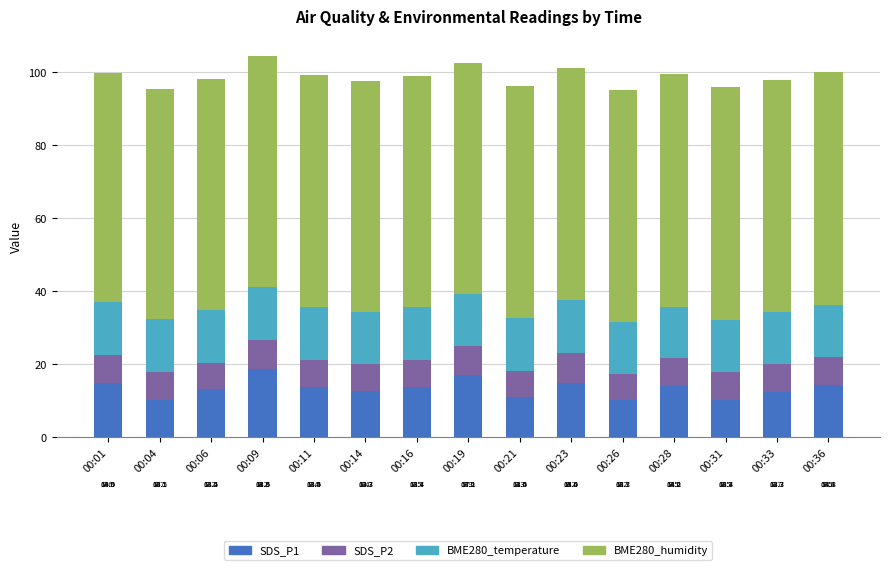

Reading left to right, list the values for the SDS_P1 series.

00:01=14.9	00:04=10.1	00:06=13.2	00:09=18.6	00:11=13.9	00:14=12.7	00:16=13.7	00:19=17.1	00:21=11.0	00:23=15.0	00:26=10.1	00:28=14.2	00:31=10.3	00:33=12.3	00:36=14.4